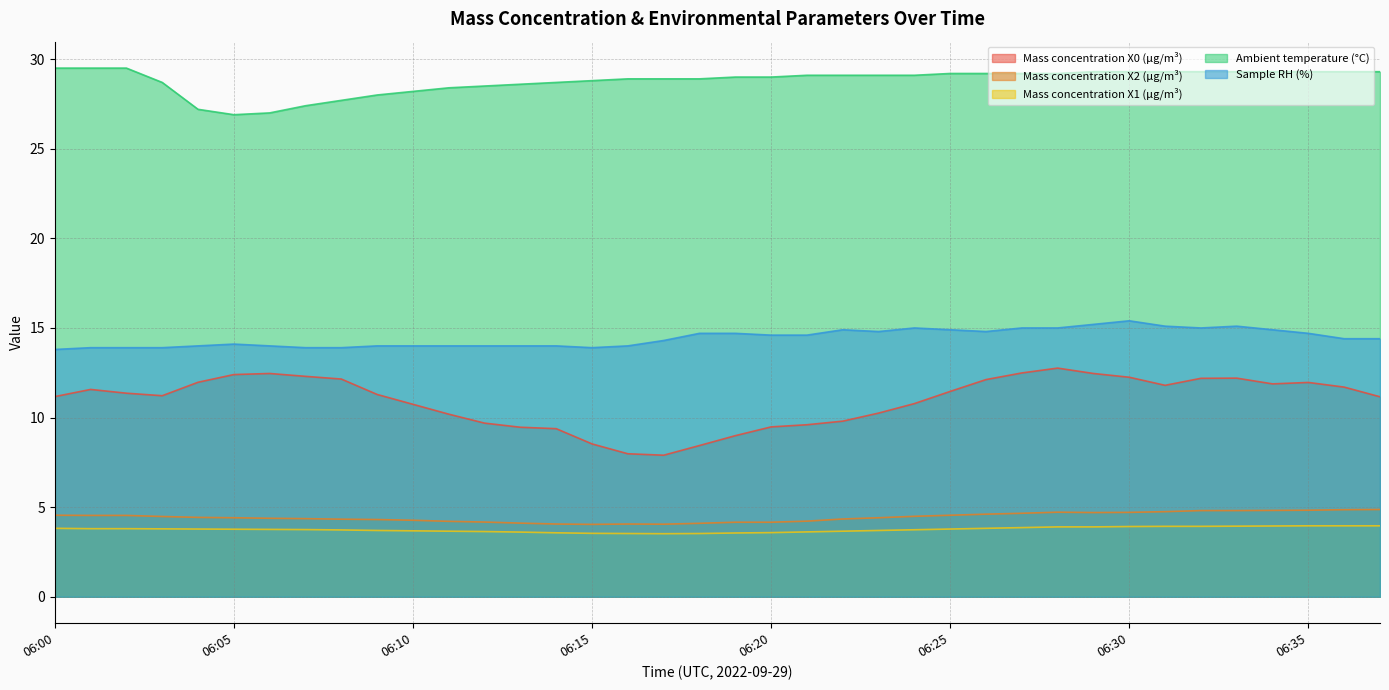

How many lines are shown in the chart?

5